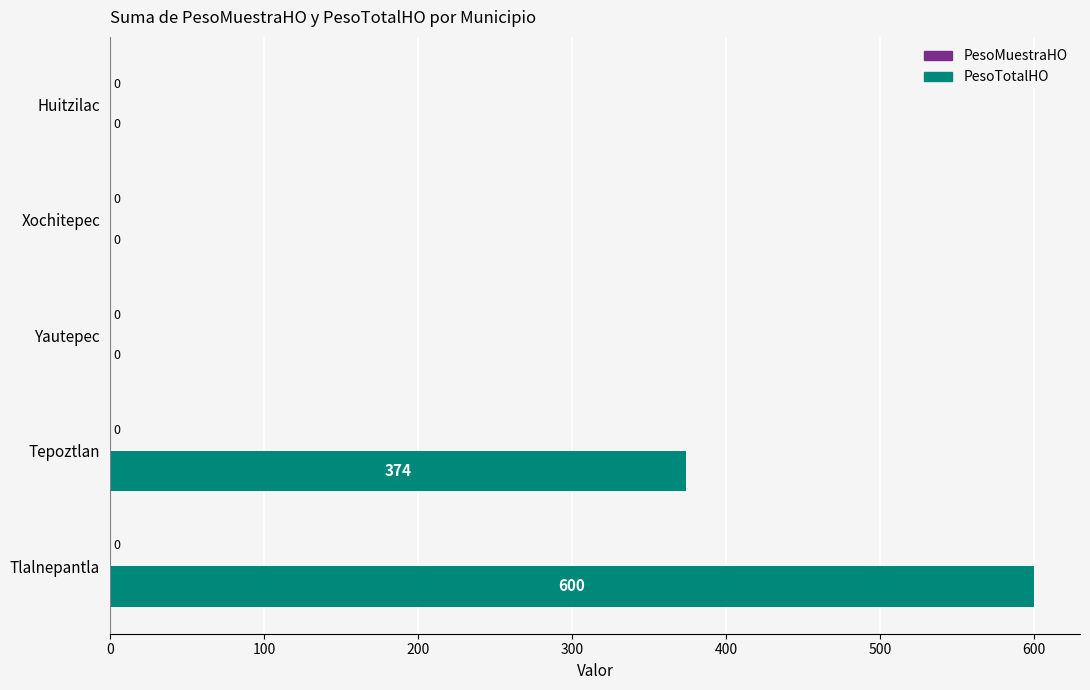

Are the bars horizontal?

Yes